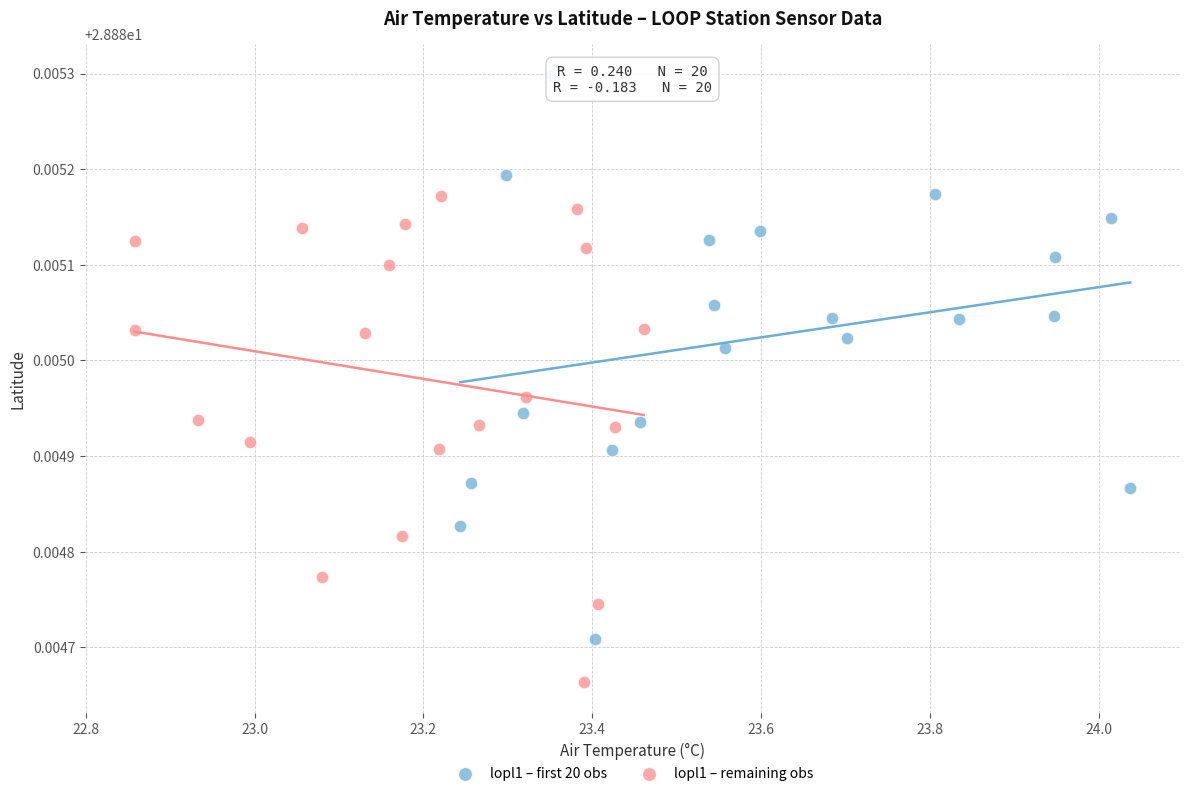

What are all the series names shown in the legend?

lopl1 – first 20 obs, lopl1 – remaining obs